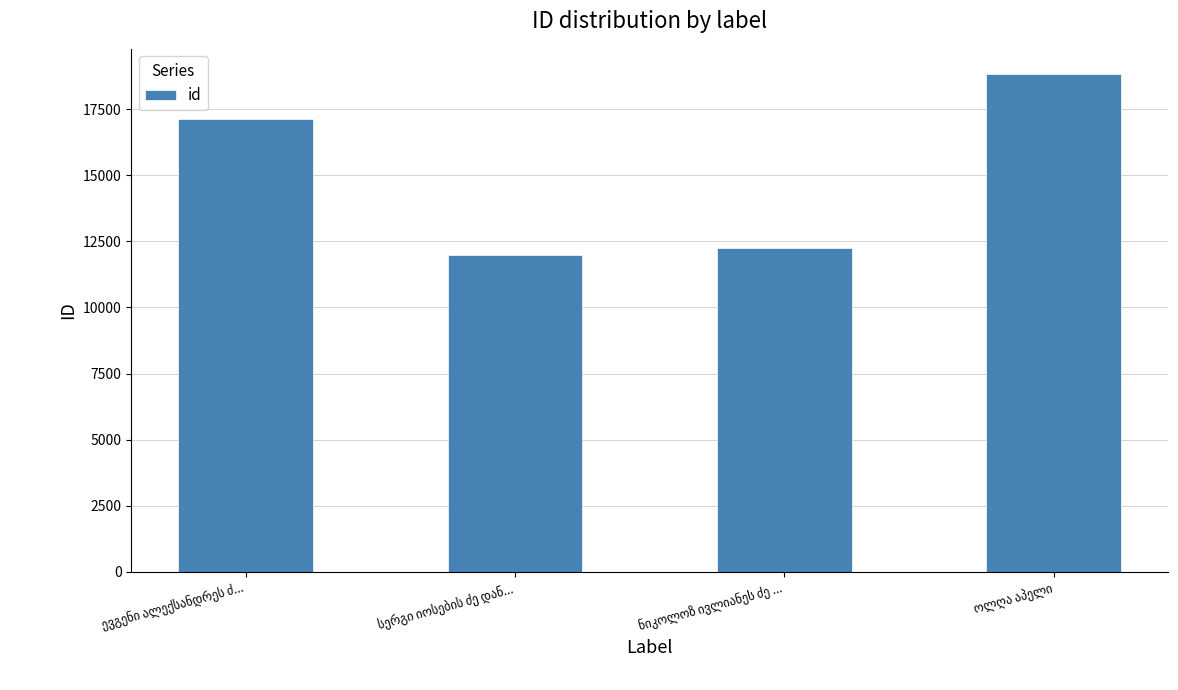

Reading right to left, what are all the values shown in this chart?

18837	12230	11987	17136